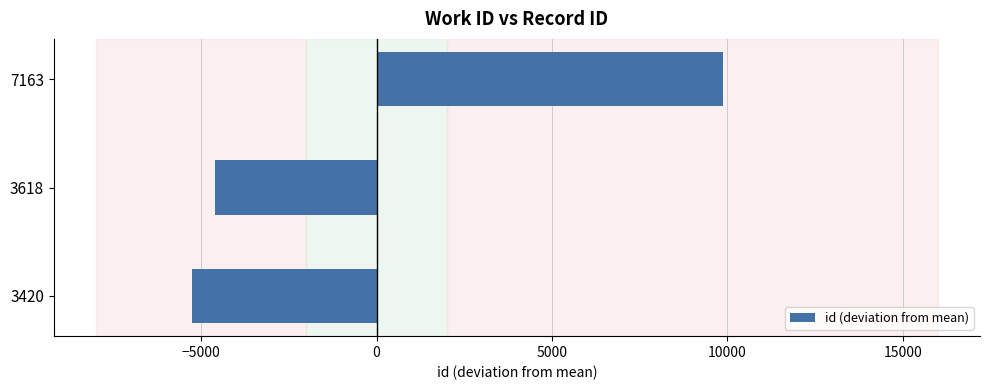

What is the difference between the second highest and minimum values?

673.0